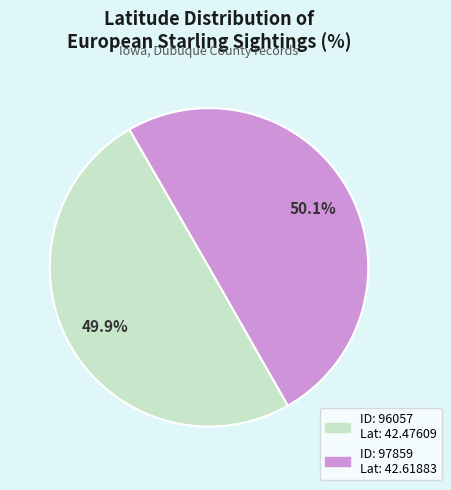

Does any single category account for the majority?

Yes